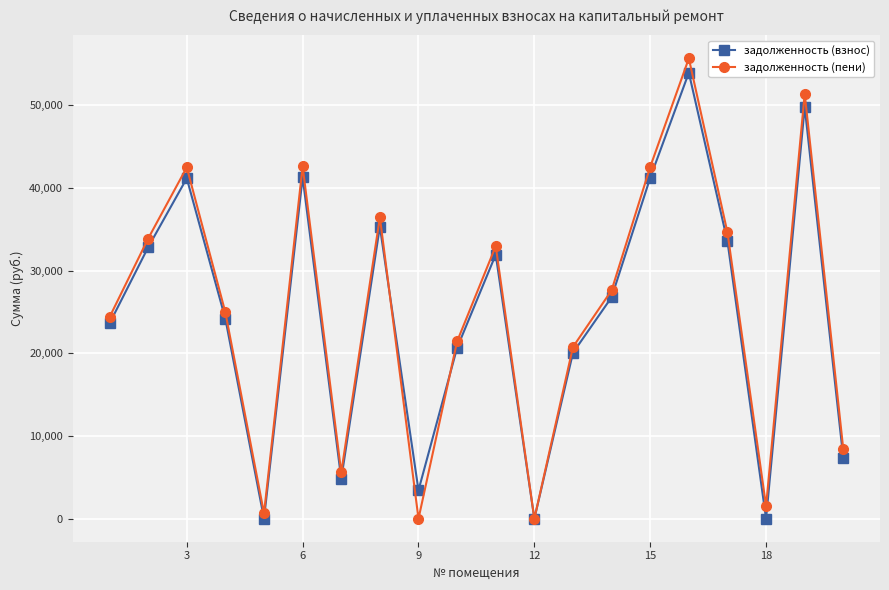

What are all the series names shown in the legend?

задолженность (взнос), задолженность (пени)